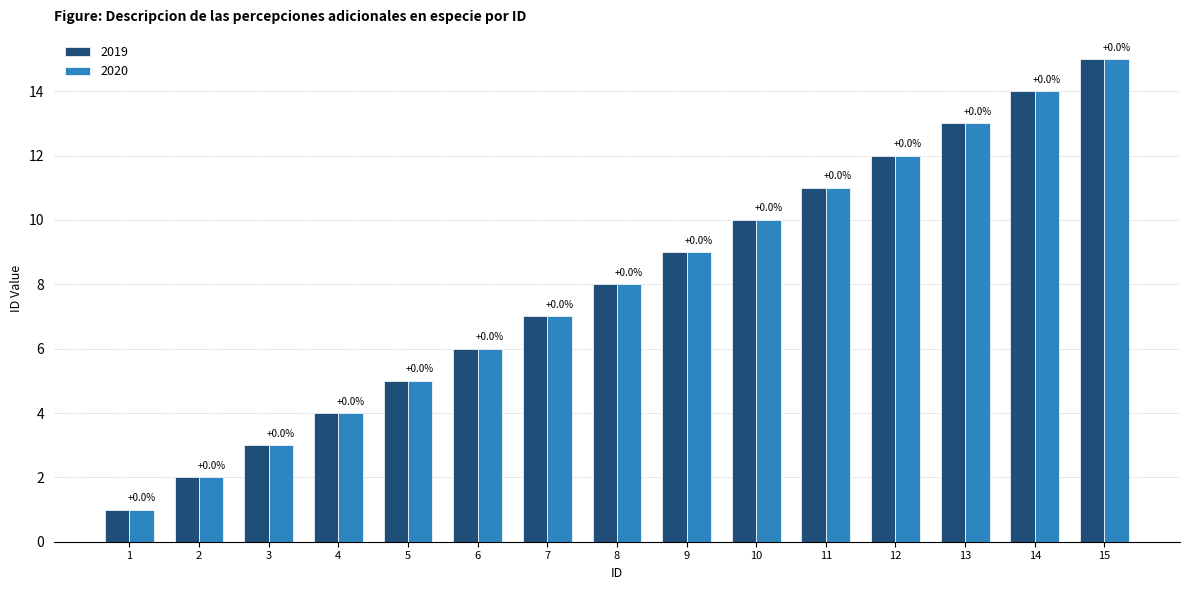

What are all the series names shown in the legend?

2019, 2020